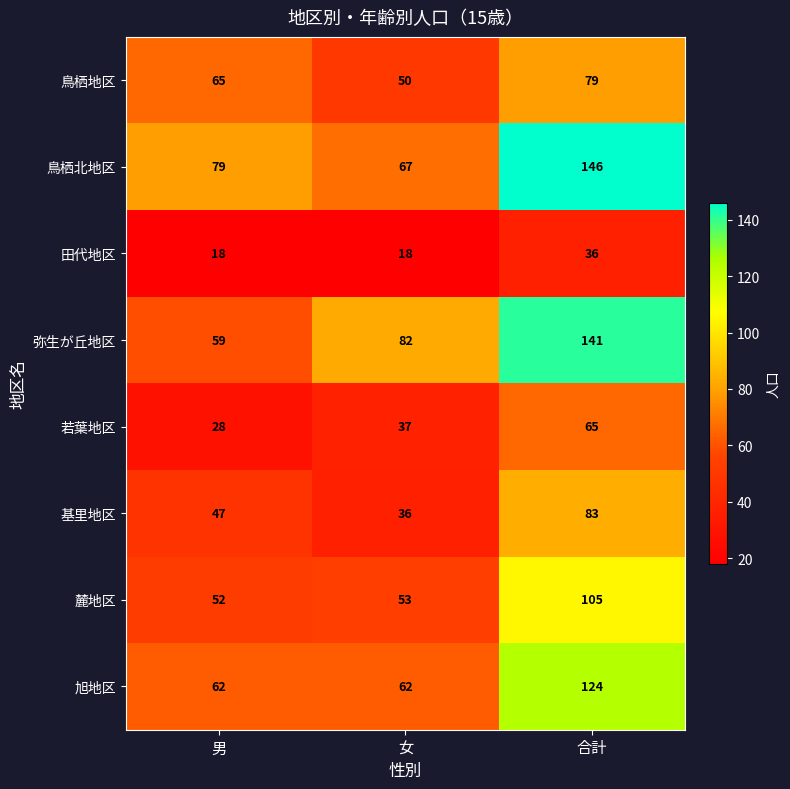

Reading right to left, list all the values displayed in this chart.

鳥栖地区: 合計=79	女=50	男=65
鳥栖北地区: 合計=146	女=67	男=79
田代地区: 合計=36	女=18	男=18
弥生が丘地区: 合計=141	女=82	男=59
若葉地区: 合計=65	女=37	男=28
基里地区: 合計=83	女=36	男=47
麓地区: 合計=105	女=53	男=52
旭地区: 合計=124	女=62	男=62